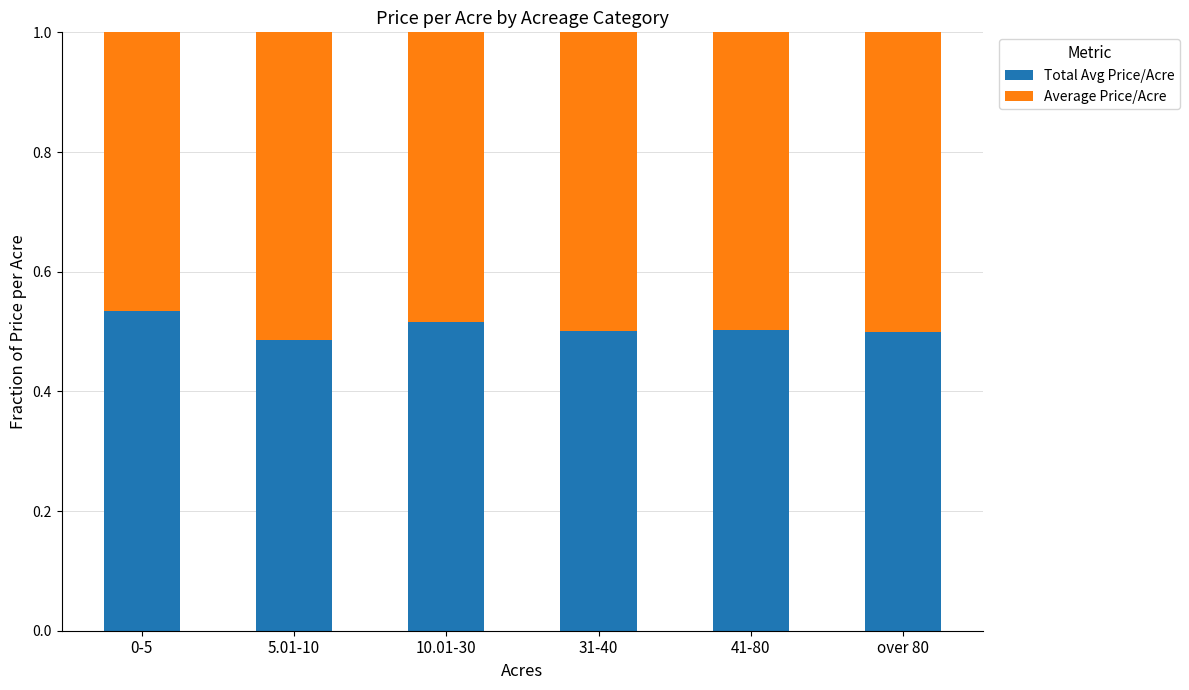

What is the sum of the Total Avg Price/Acre values at 31-40 and 10.01-30?

1.0